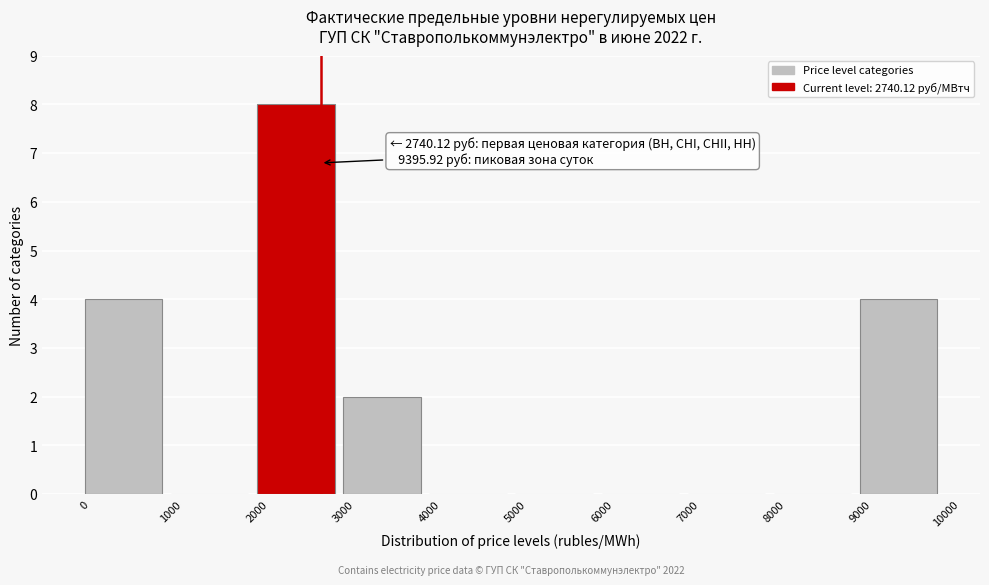

Over which range of the x-axis is the bar tallest?

2000 to 3000